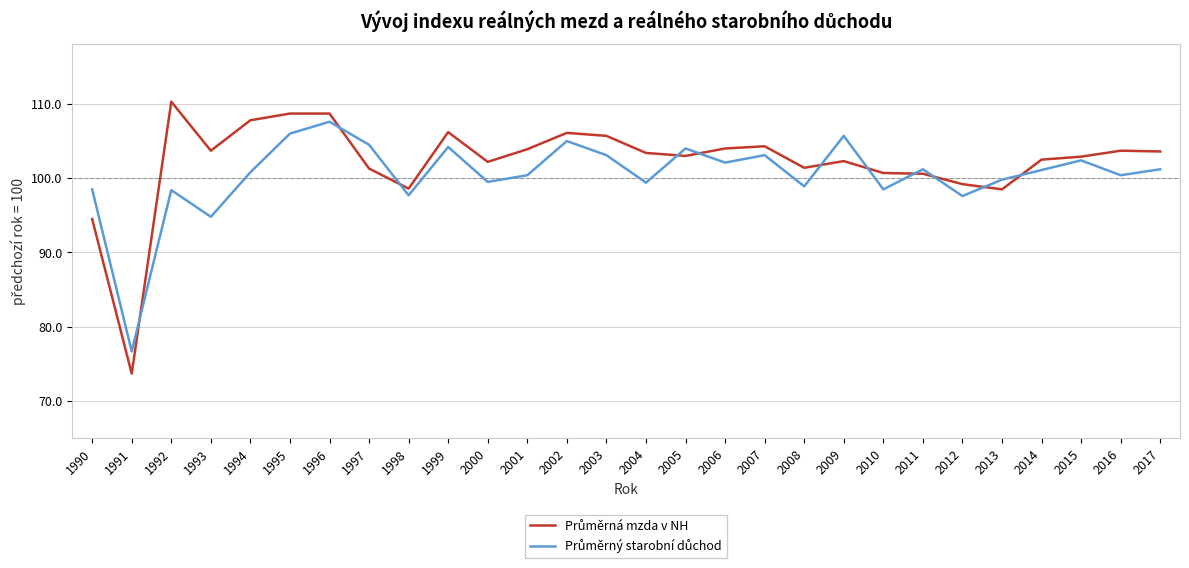

What is the minimum value shown in the chart?

73.7